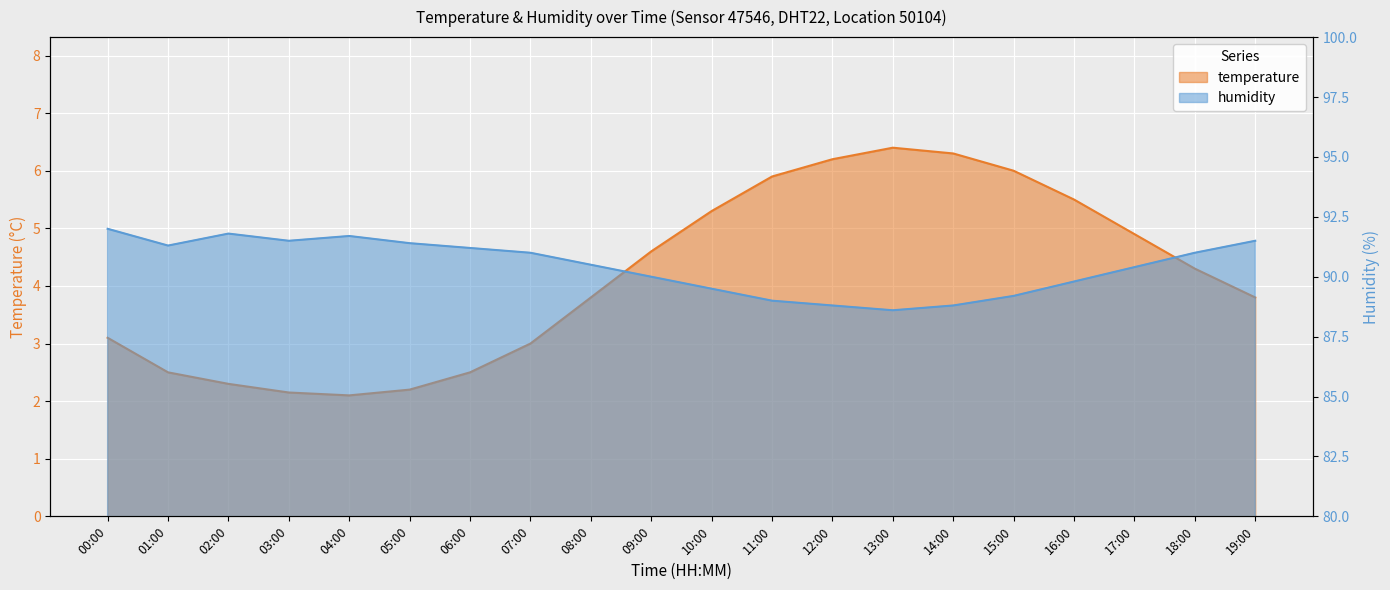

What is the label of the 12th point from the right?

08:00